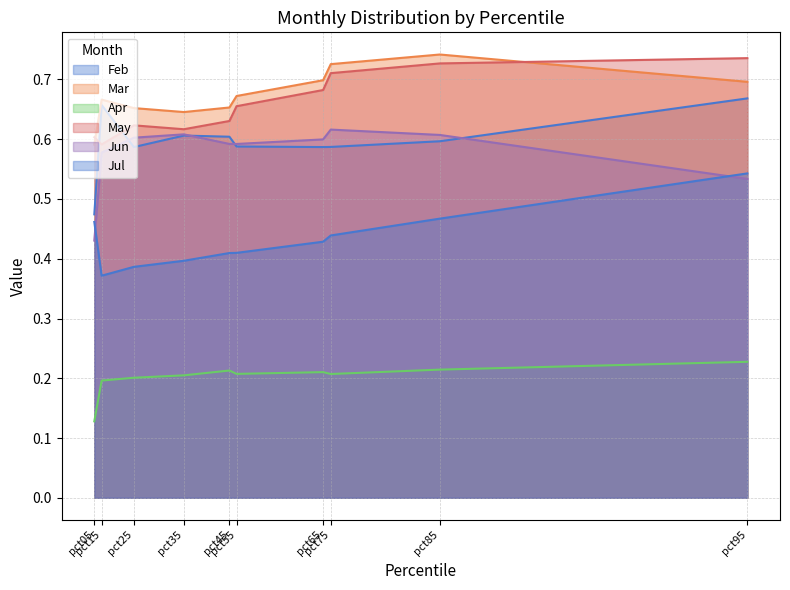

Reading right to left, transcribe all the data shown in this chart.

Feb: pct95=0.7	pct85=0.6	pct75=0.6	pct65=0.6	pct55=0.6	pct45=0.6	pct35=0.6	pct25=0.6	pct15=0.7	pct05=0.5
Mar: pct95=0.7	pct85=0.7	pct75=0.7	pct65=0.7	pct55=0.7	pct45=0.7	pct35=0.6	pct25=0.7	pct15=0.7	pct05=0.6
Apr: pct95=0.2	pct85=0.2	pct75=0.2	pct65=0.2	pct55=0.2	pct45=0.2	pct35=0.2	pct25=0.2	pct15=0.2	pct05=0.1
May: pct95=0.7	pct85=0.7	pct75=0.7	pct65=0.7	pct55=0.7	pct45=0.6	pct35=0.6	pct25=0.6	pct15=0.6	pct05=0.6
Jun: pct95=0.5	pct85=0.6	pct75=0.6	pct65=0.6	pct55=0.6	pct45=0.6	pct35=0.6	pct25=0.6	pct15=0.6	pct05=0.4
Jul: pct95=0.5	pct85=0.5	pct75=0.4	pct65=0.4	pct55=0.4	pct45=0.4	pct35=0.4	pct25=0.4	pct15=0.4	pct05=0.5